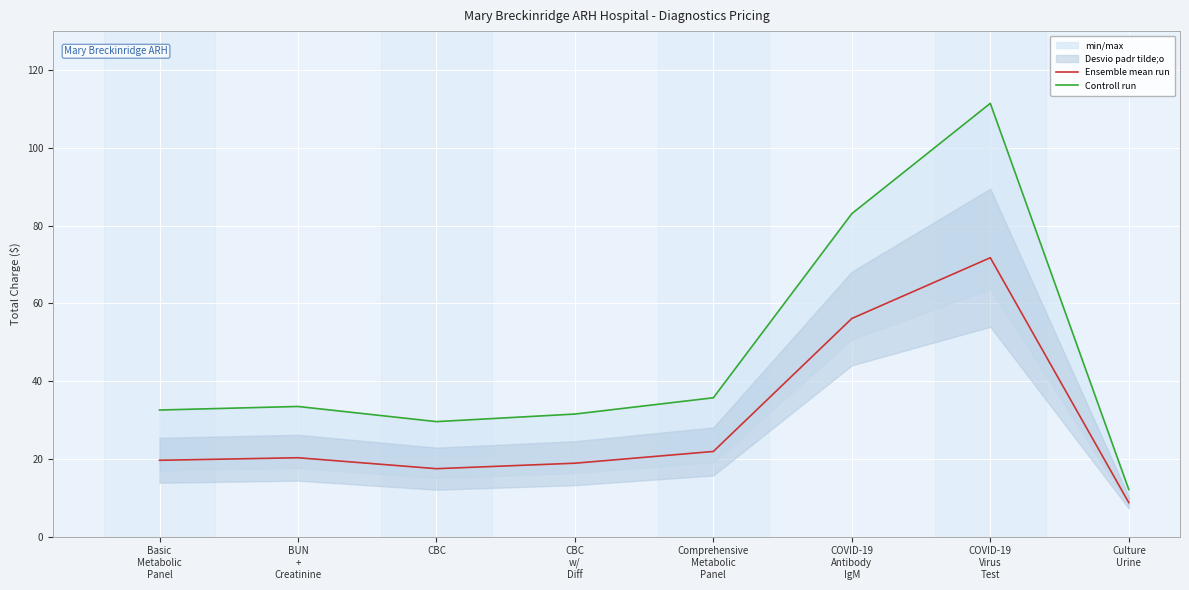

What is the value of the Ensemble mean run point at the 7th from the left?

71.7